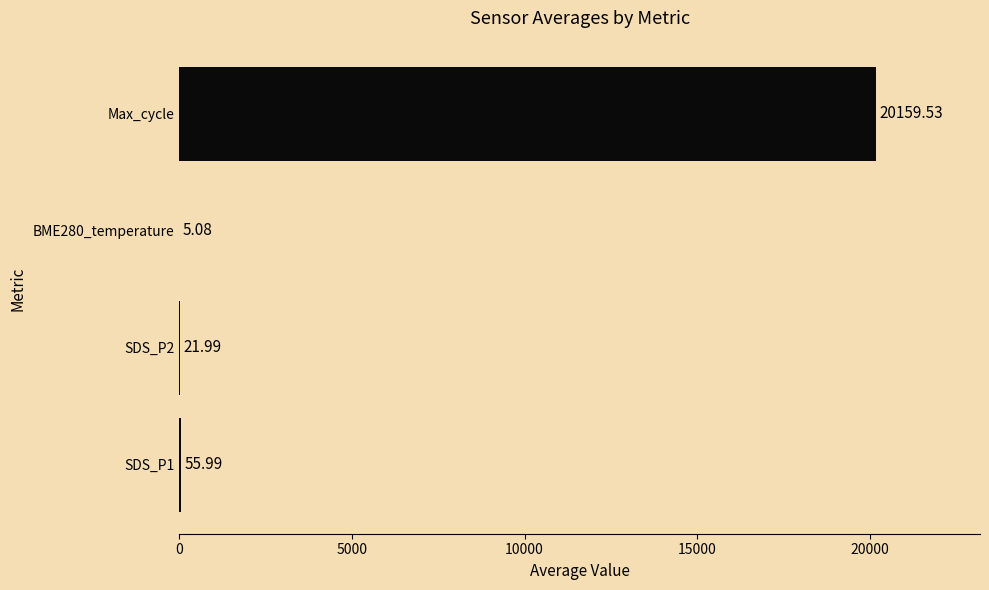

Which category has the highest value across all series?

Max_cycle